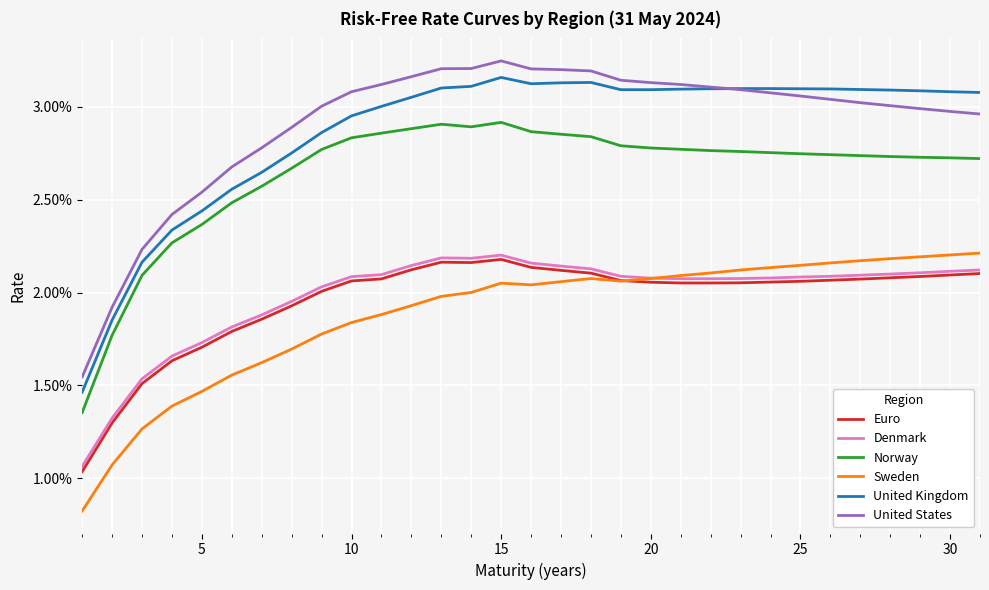

Which series has the largest total across all categories?

United States